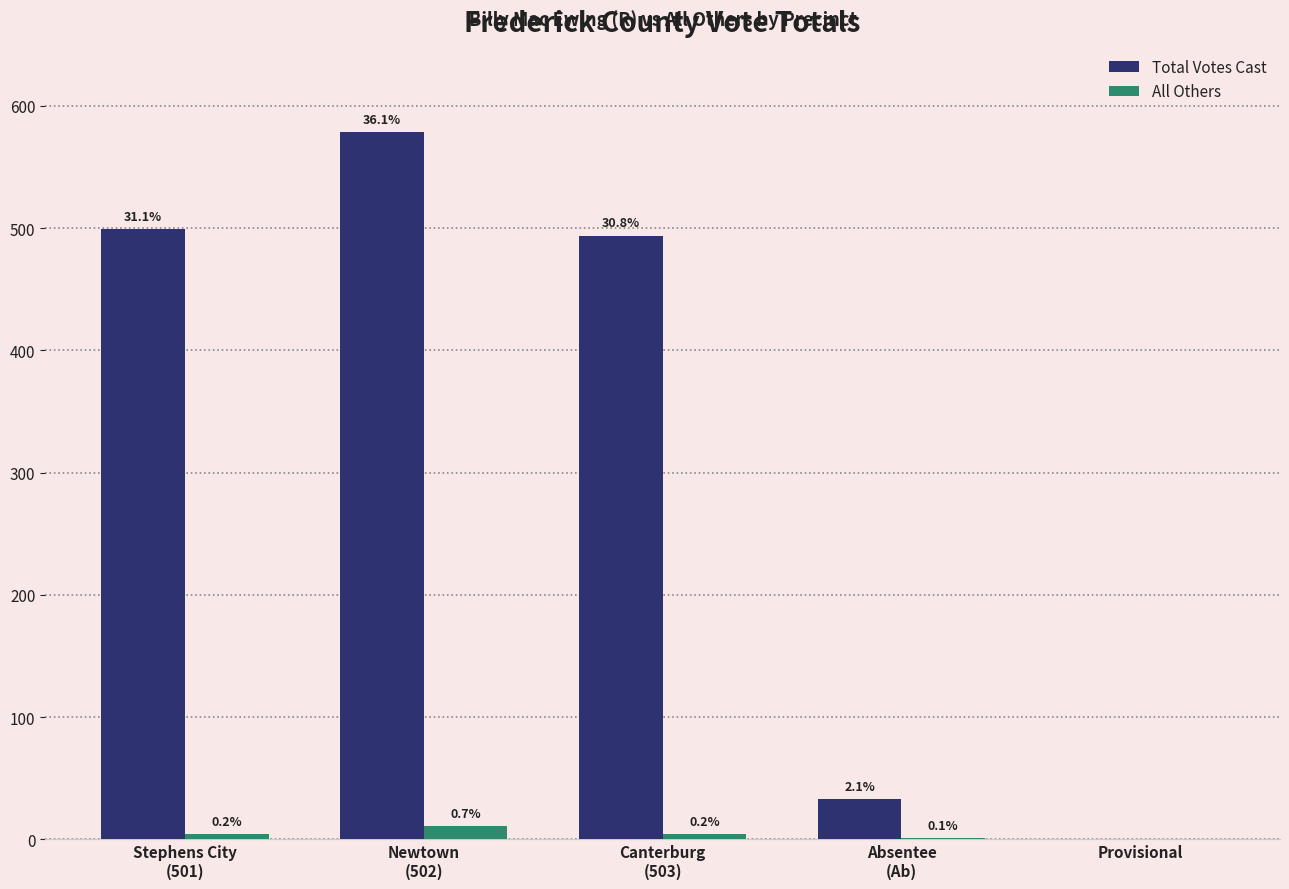

Are the bars horizontal?

No